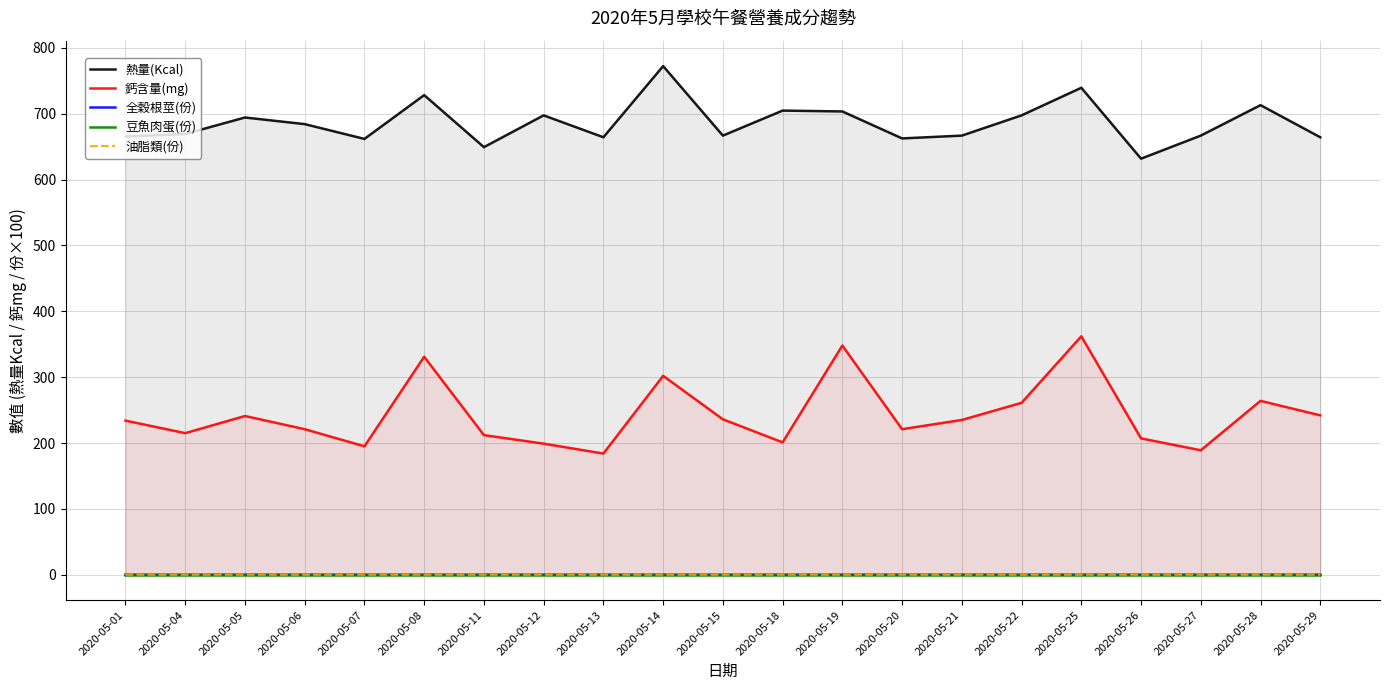

True or false: 鈣含量(mg) and 熱量(Kcal) intersect in this chart.

False